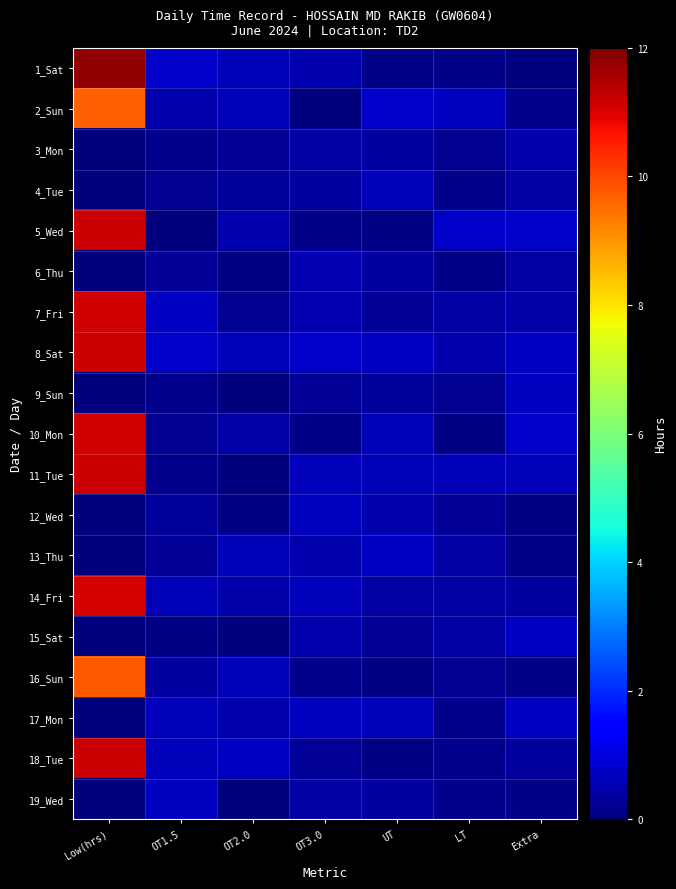

Which category has the highest value across all series?

Low(hrs)